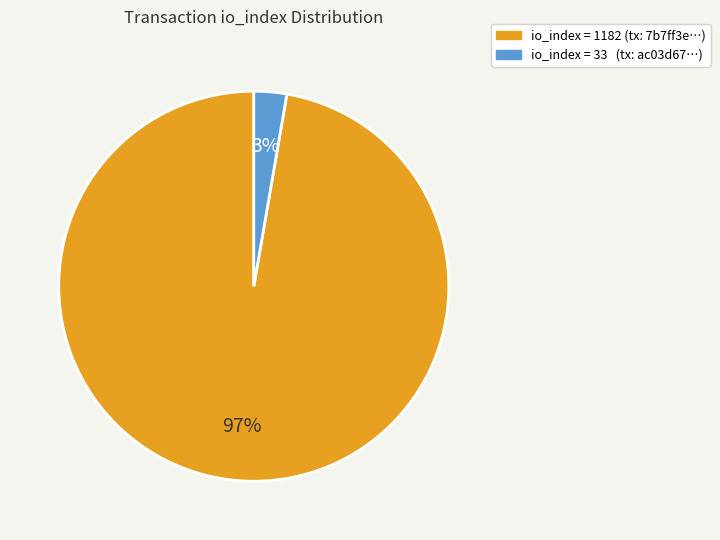

To the nearest percent, what is the average slice percentage?

50%